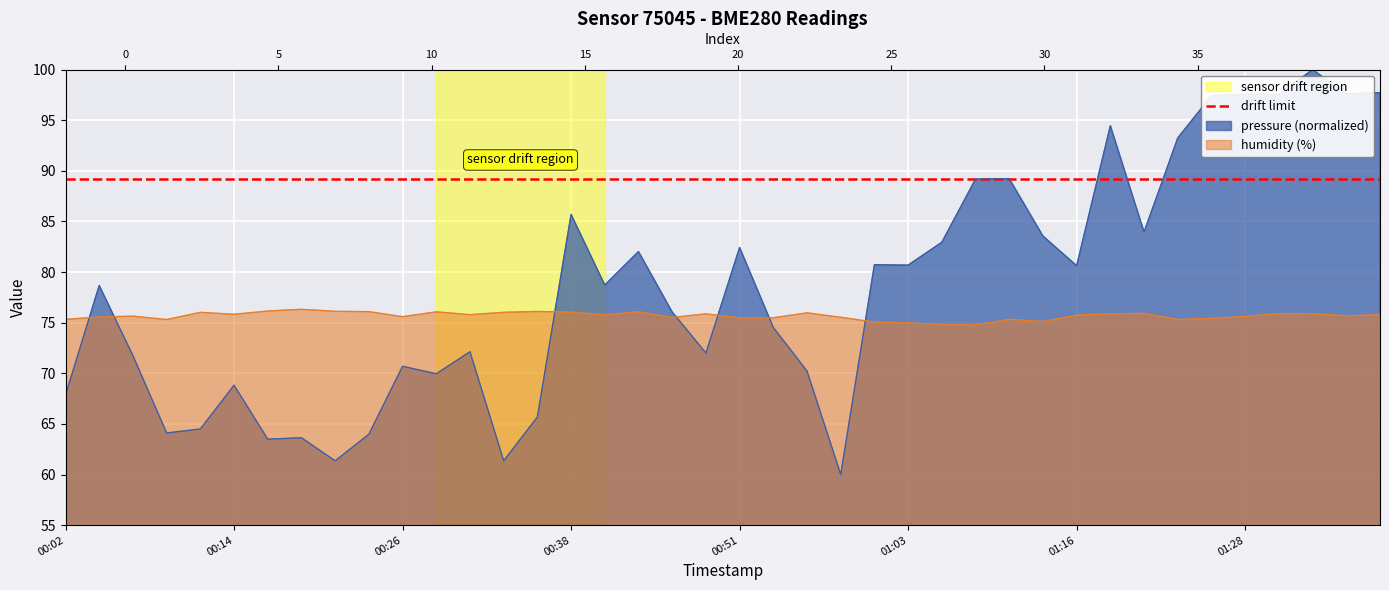

The value of pressure at humidity is 52.1. True or false?

False